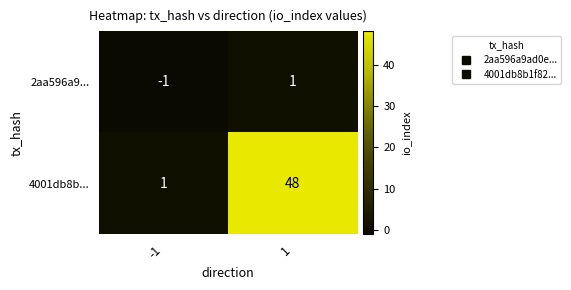

List the series in order of their overall mean, highest first.

4001db8b..., 2aa596a9...